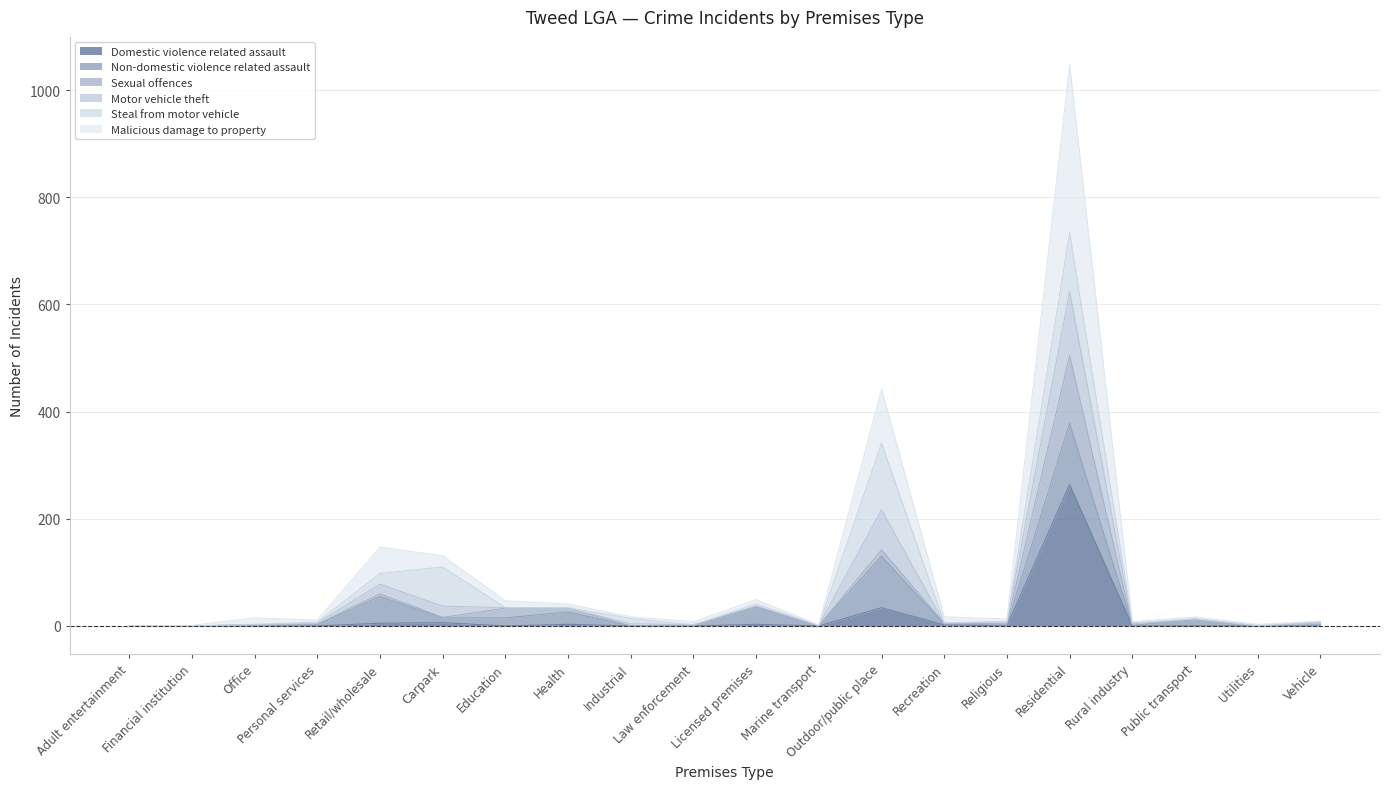

What are all the series names shown in the legend?

Domestic violence related assault, Non-domestic violence related assault, Sexual offences, Motor vehicle theft, Steal from motor vehicle, Malicious damage to property